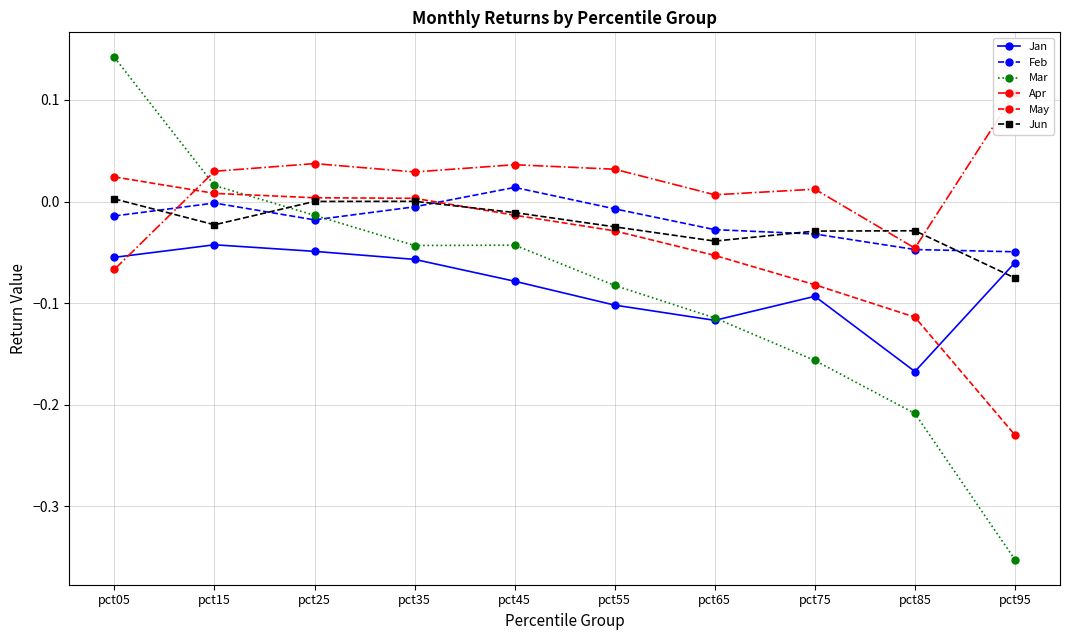

The value of Apr at pct45 is 0.0. True or false?

True